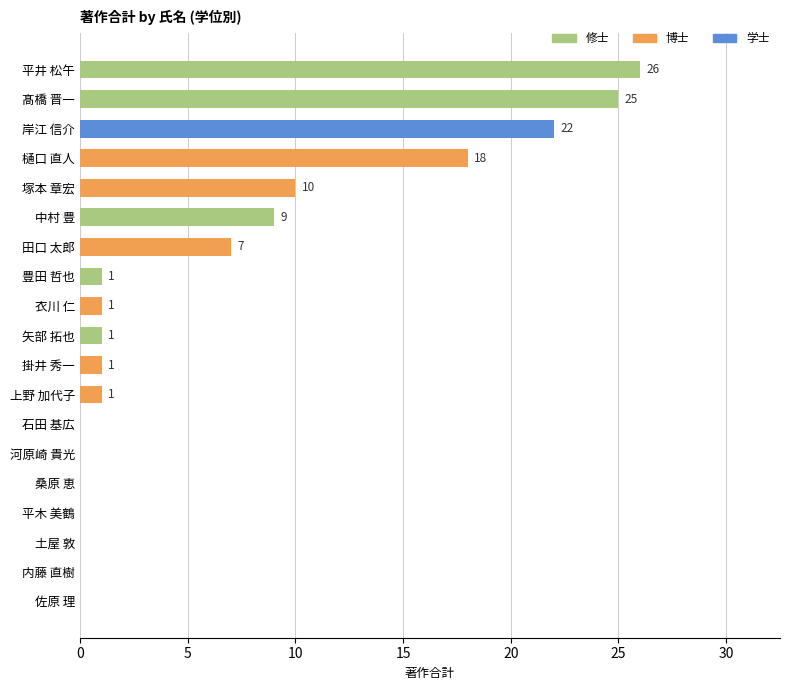

True or false: the data shows 12 at 髙橋 晋一.

False